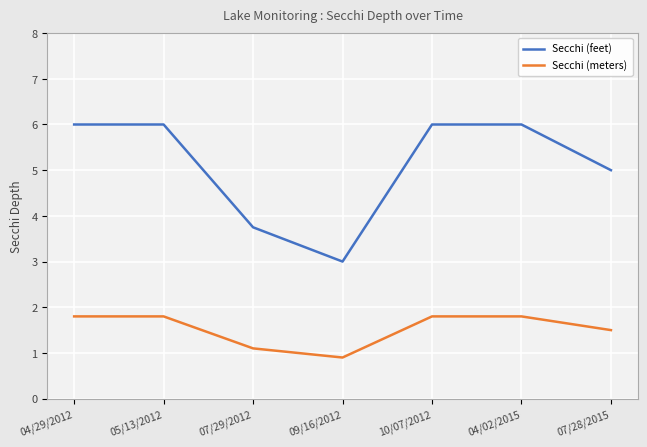

Reading right to left, transcribe all the data shown in this chart.

Secchi (feet): 07/28/2015=5.0	04/02/2015=6.0	10/07/2012=6.0	09/16/2012=3.0	07/29/2012=3.8	05/13/2012=6.0	04/29/2012=6.0
Secchi (meters): 07/28/2015=1.5	04/02/2015=1.8	10/07/2012=1.8	09/16/2012=0.9	07/29/2012=1.1	05/13/2012=1.8	04/29/2012=1.8